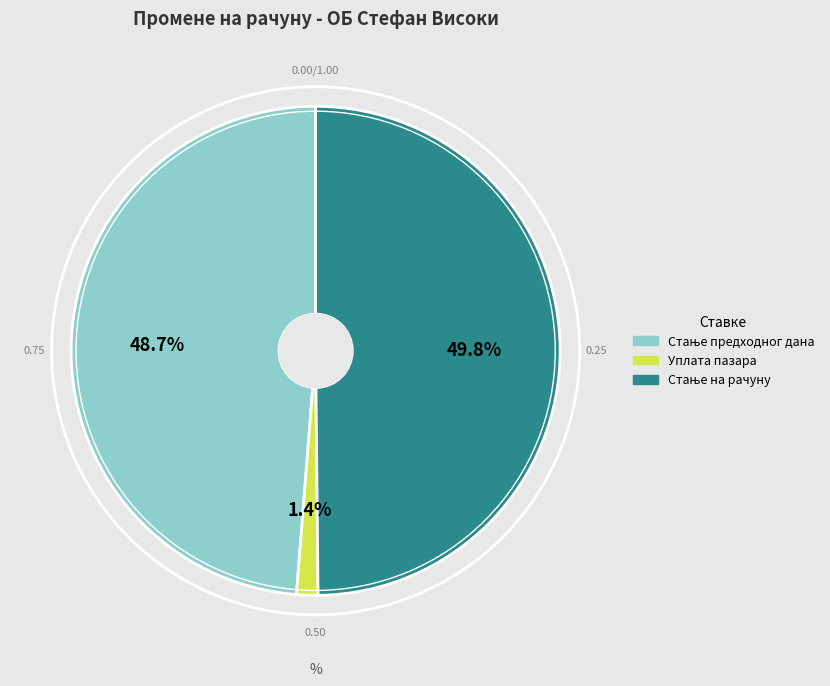

What percentage is NOT represented by Уплата пазара?

98.6%